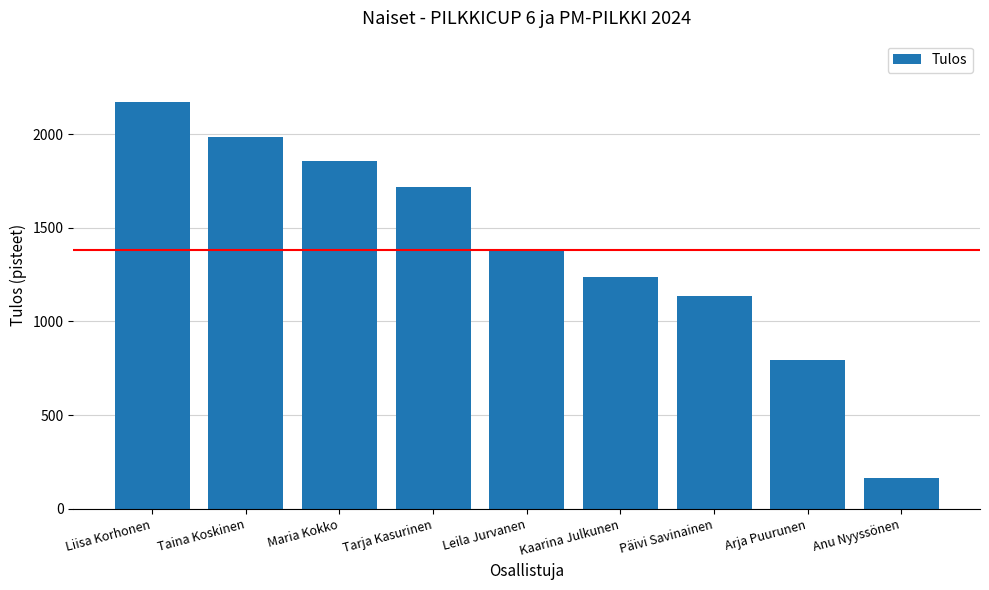

Read the value at Liisa Korhonen.

2173